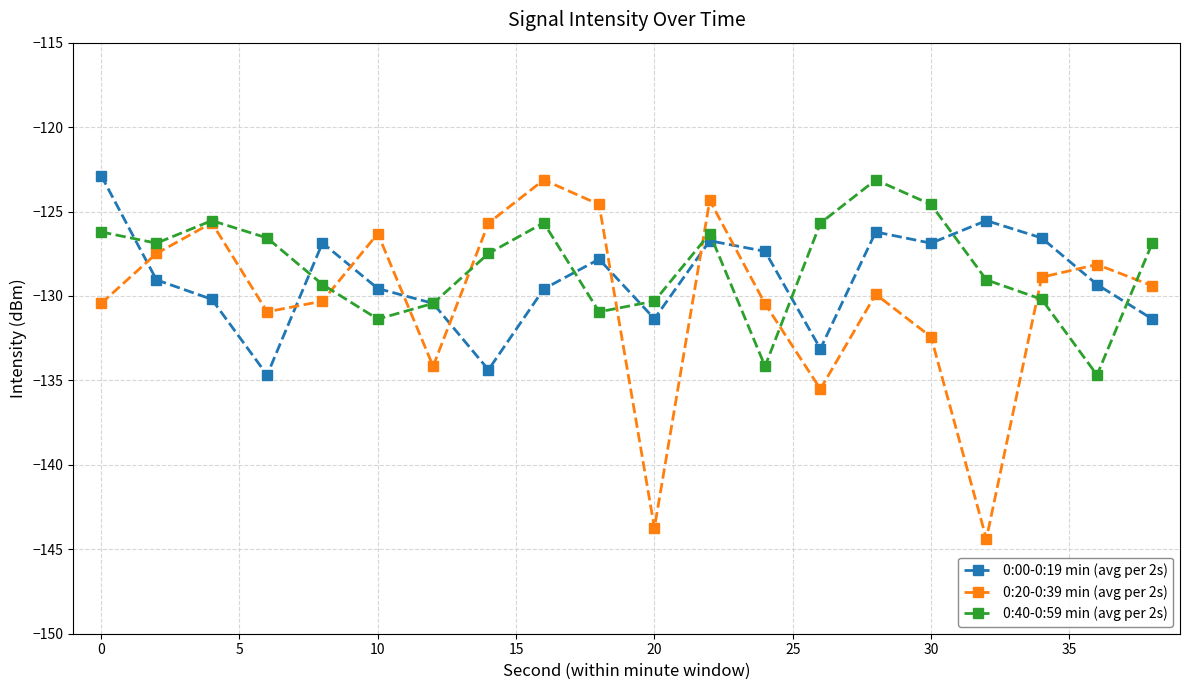

How many lines are shown in the chart?

3